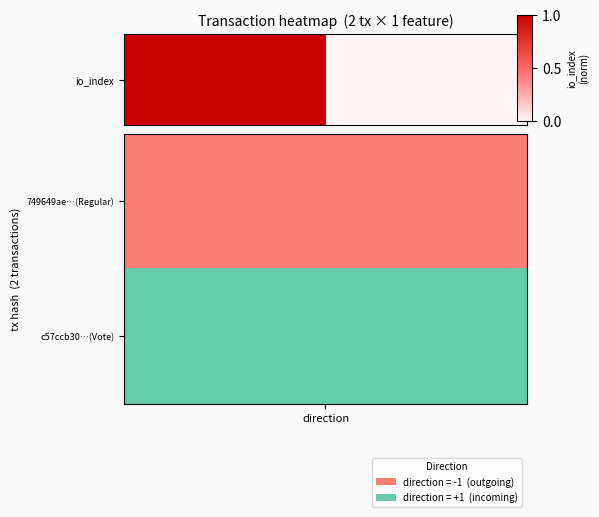

The chart shows a value of 1.0 at direction. True or false?

True